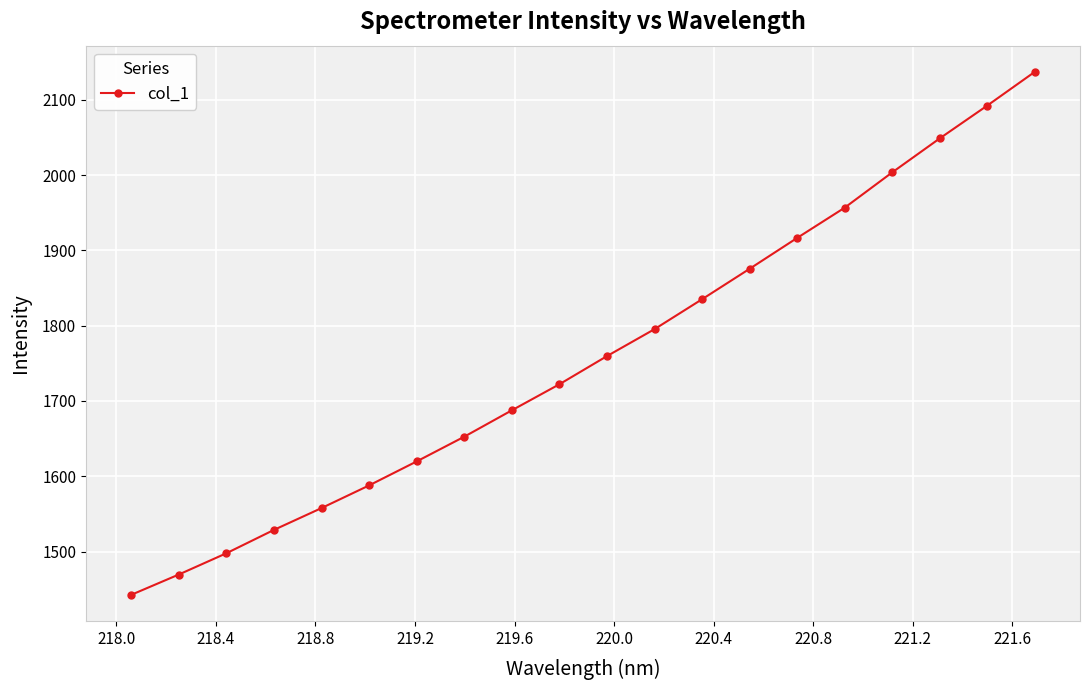

Reading left to right, extract all data points from this chart.

1442.4	1469.4	1497.6	1528.7	1557.7	1587.8	1619.7	1652.5	1687.5	1722.2	1759.6	1795.4	1835.1	1875.6	1916.6	1956.8	2003.7	2048.8	2092.4	2137.2